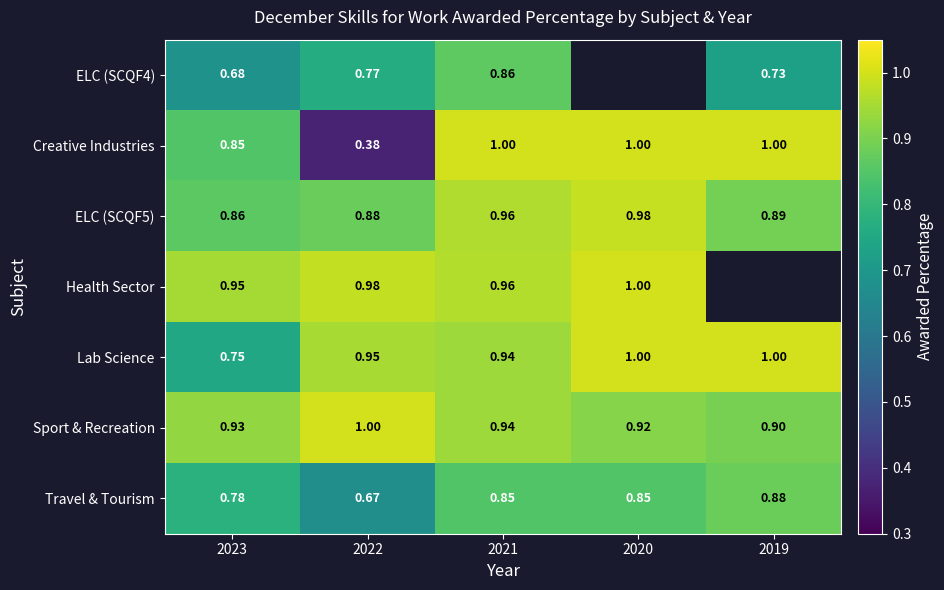

Is the value of Travel & Tourism at 2023 greater than the value of ELC (SCQF5) at 2023?

No